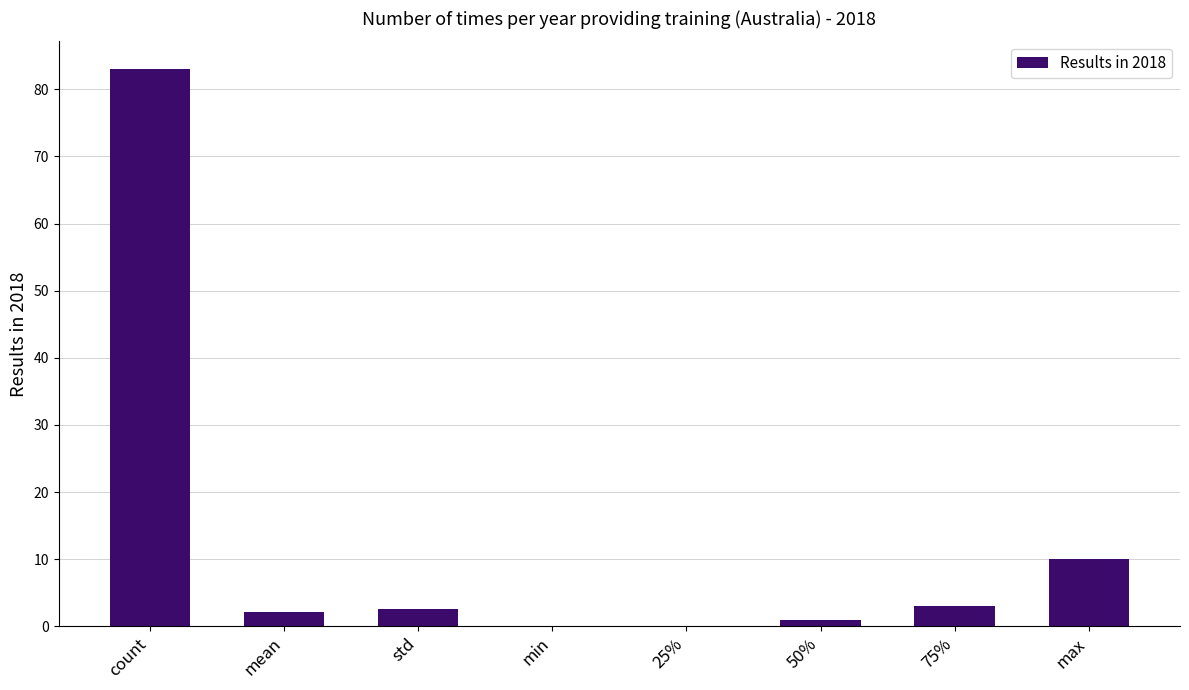

What is the change in value from count to 25%?

-83.0